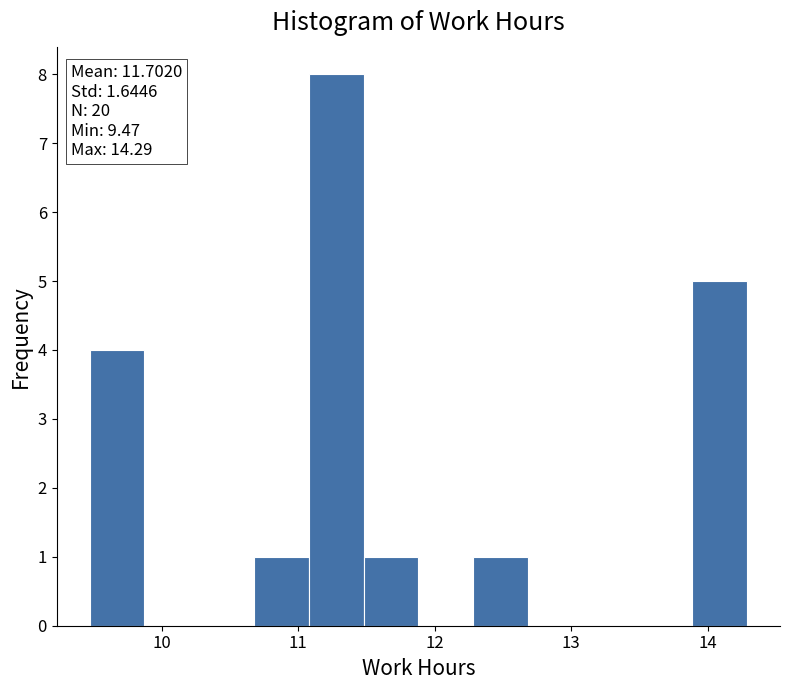

Over which range of the x-axis is the bar tallest?

11.1 to 11.5